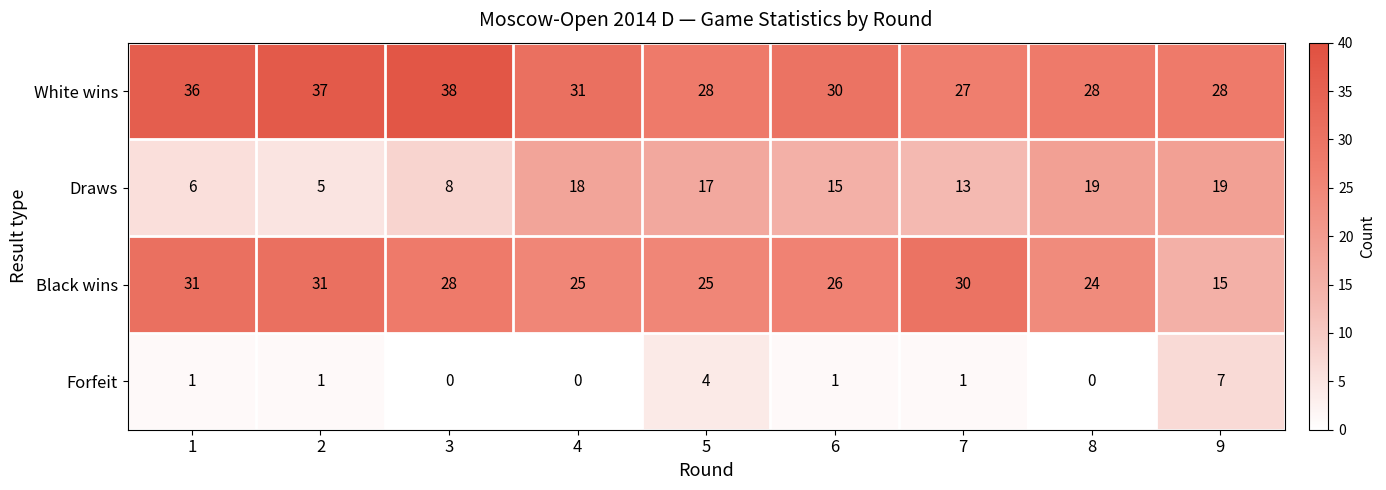

True or false: Forfeit has a value of 3 at 9.

False